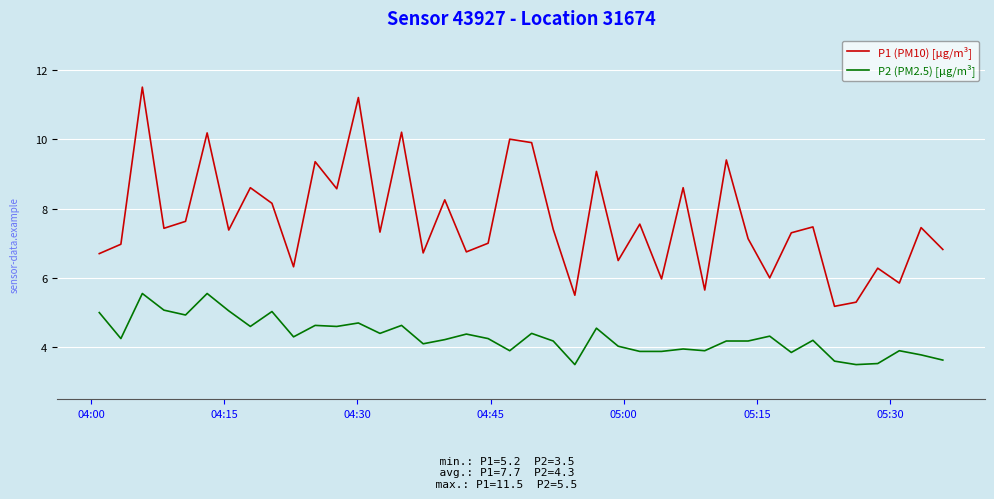

Which series has the largest total across all categories?

P1 (PM10) [µg/m³]